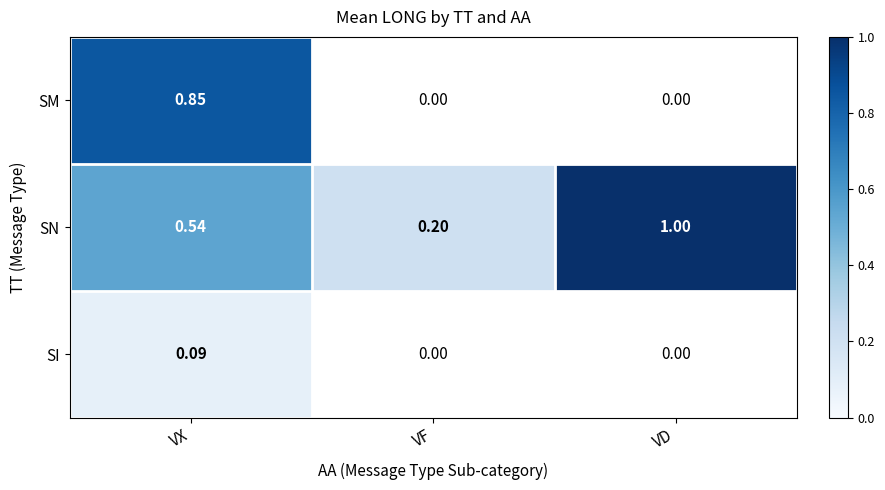

At which label is SN closest to 0?

VF